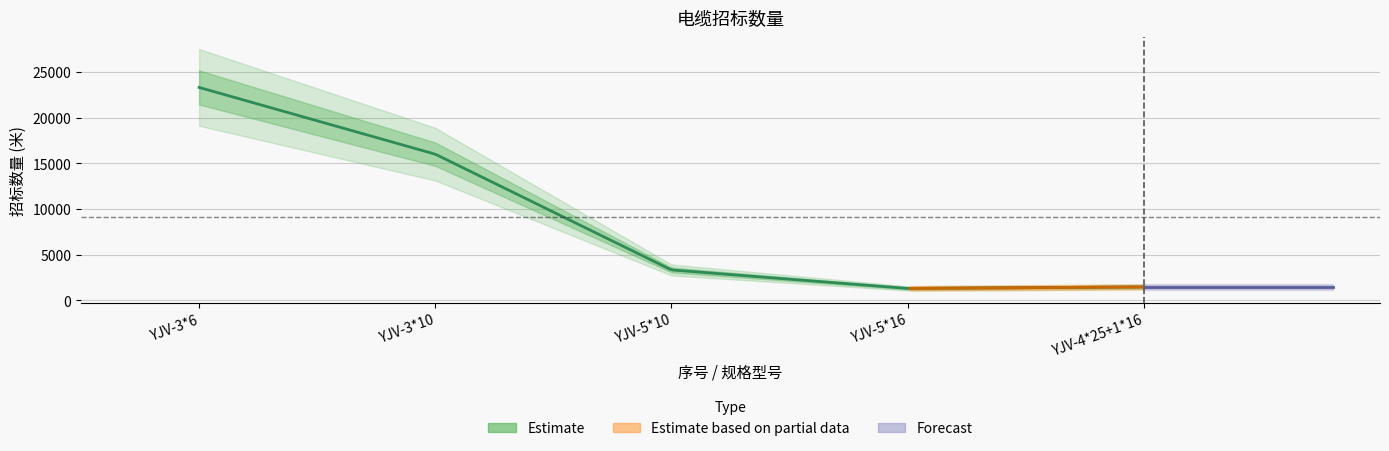

At which label is the value closest to 12310?

YJV-3*10